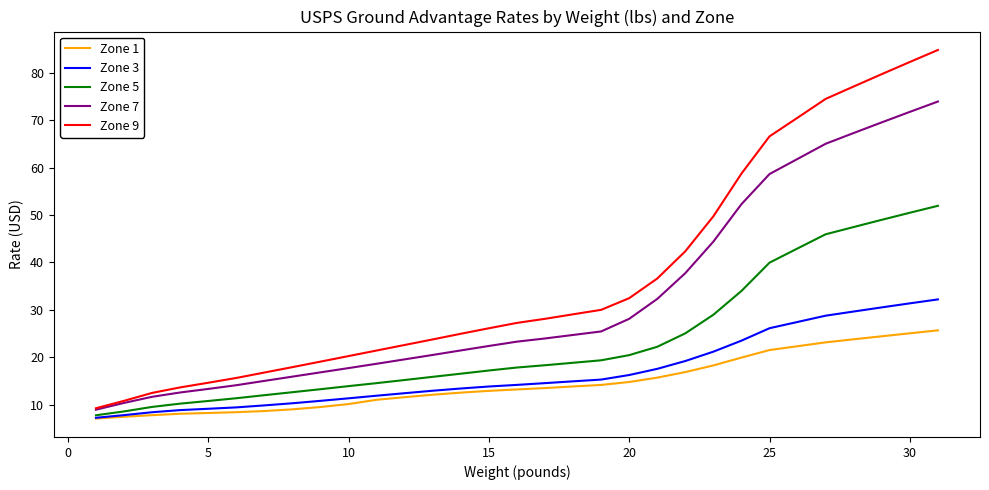

Which series has the largest total across all categories?

Zone 9